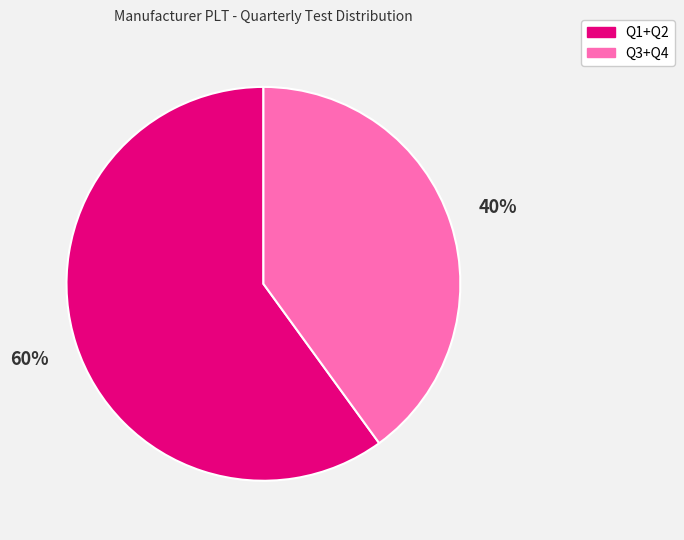

To the nearest percent, what is the average slice percentage?

50%